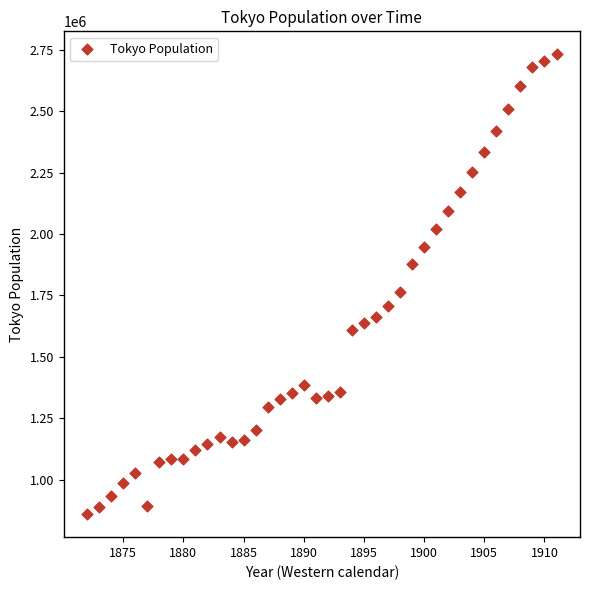

What is the range of X values (max minus min)?

39